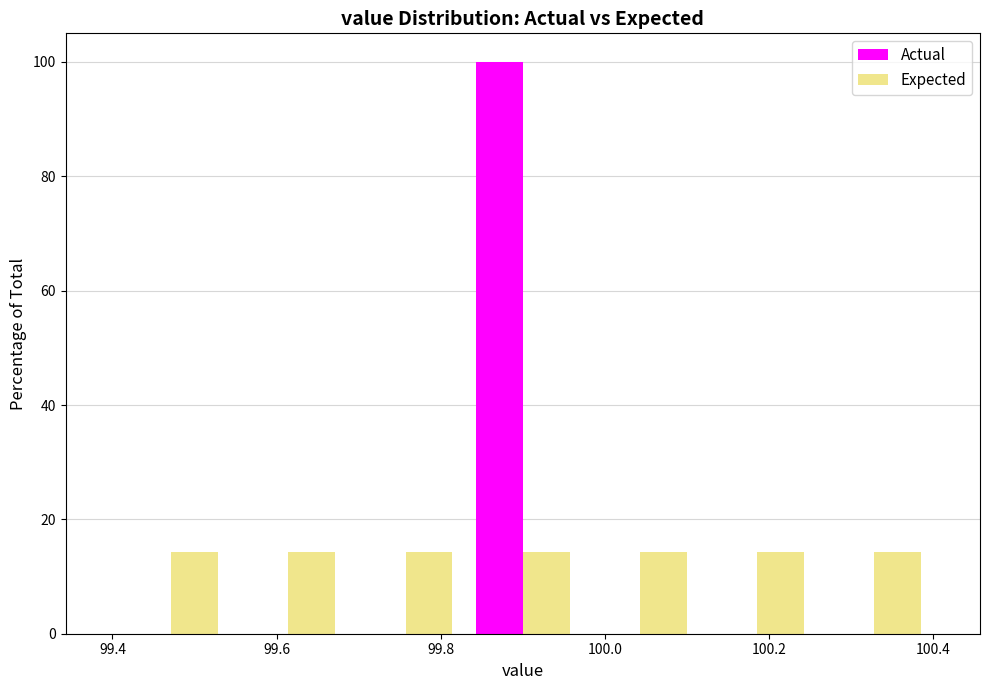

What is the height of the Expected bar covering 99.68 to 99.82 on the x-axis? Neither the bar edges nor the heights are printed on the chart, so give them approximately, as read against the axes.

14